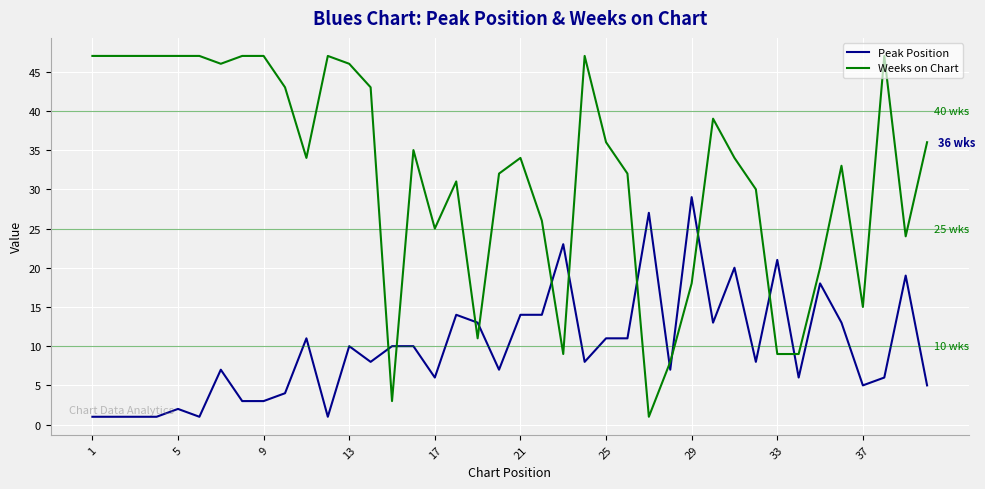

What is the maximum value shown in the chart?

47